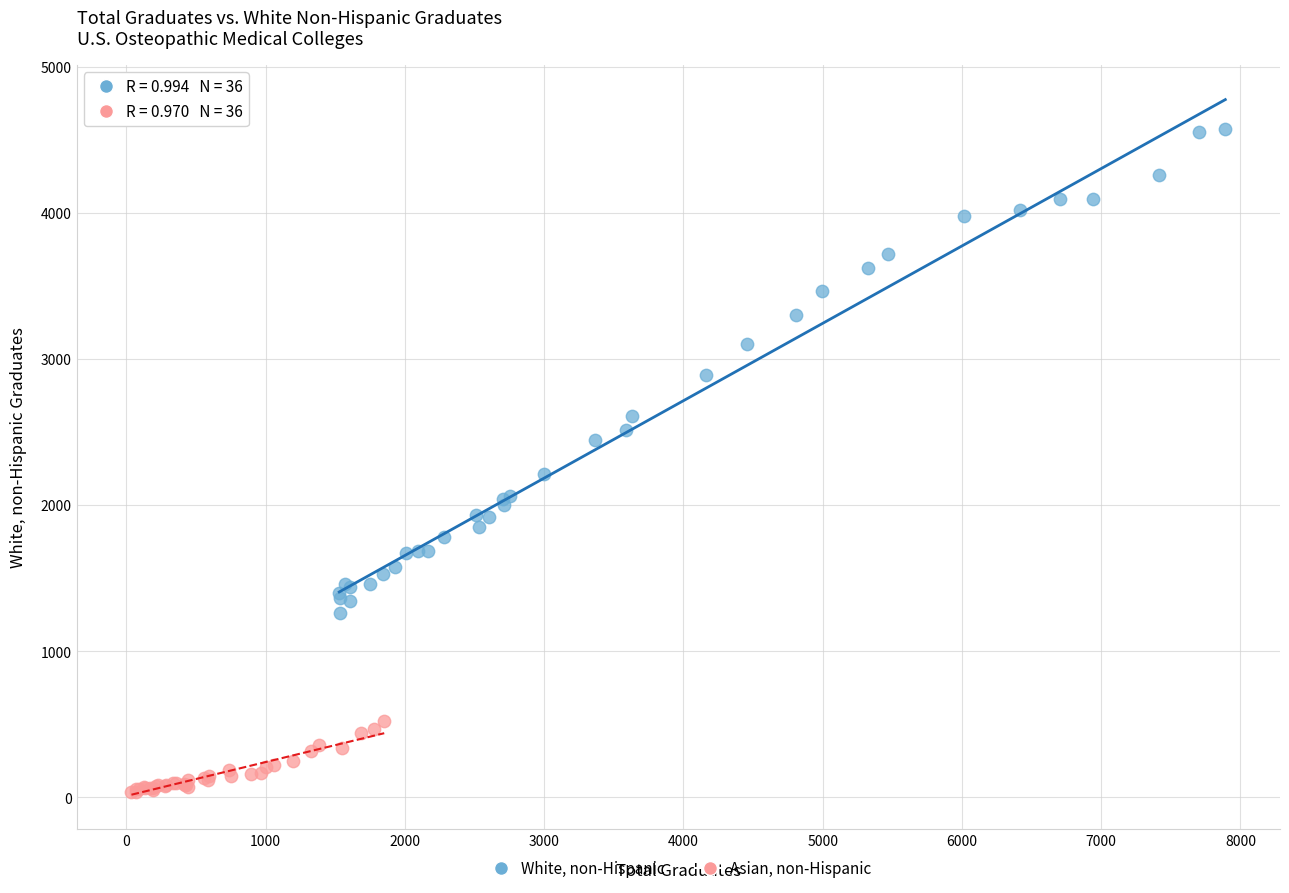

Which series contains the lowest Y value?

Asian, non-Hispanic